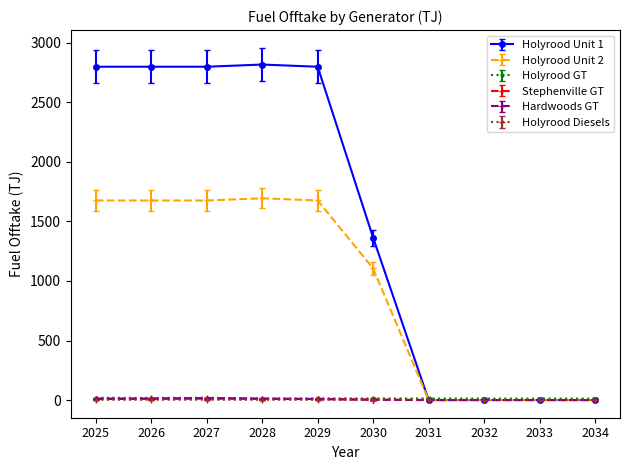

What is the value of the Holyrood Unit 1 point at the 3rd from the left?

2799.3